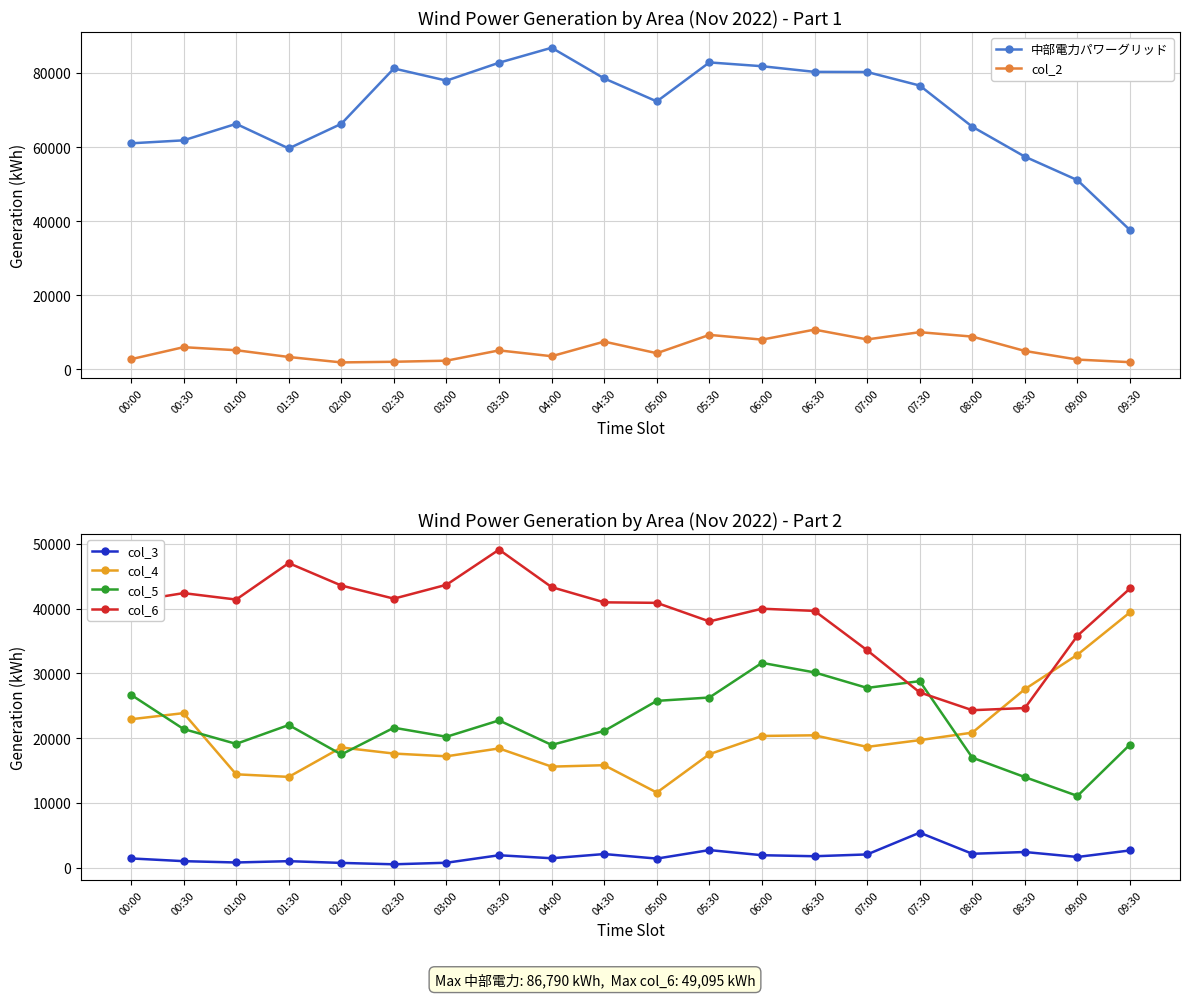

Reading left to right, what are all the values shown in this chart?

中部電力パワーグリッド: 00:00=60995	00:30=61797	01:00=66251	01:30=59612	02:00=66259	02:30=81196	03:00=77918	03:30=82749	04:00=86790	04:30=78508	05:00=72302	05:30=82831	06:00=81807	06:30=80280	07:00=80243	07:30=76587	08:00=65473	08:30=57393	09:00=51051	09:30=37557
col_2: 00:00=2720	00:30=5969	01:00=5150	01:30=3322	02:00=1856	02:30=2031	03:00=2324	03:30=5099	04:00=3529	04:30=7474	05:00=4341	05:30=9287	06:00=8004	06:30=10709	07:00=8063	07:30=10016	08:00=8825	08:30=4949	09:00=2622	09:30=1920
col_3: 00:00=1438	00:30=1016	01:00=812	01:30=1015	02:00=746	02:30=532	03:00=772	03:30=1928	04:00=1464	04:30=2114	05:00=1413	05:30=2725	06:00=1934	06:30=1777	07:00=2054	07:30=5414	08:00=2155	08:30=2429	09:00=1662	09:30=2673
col_4: 00:00=22918	00:30=23863	01:00=14421	01:30=14023	02:00=18561	02:30=17622	03:00=17200	03:30=18414	04:00=15606	04:30=15826	05:00=11602	05:30=17526	06:00=20339	06:30=20441	07:00=18652	07:30=19692	08:00=20852	08:30=27561	09:00=32886	09:30=39424
col_5: 00:00=26698	00:30=21410	01:00=19118	01:30=22027	02:00=17481	02:30=21610	03:00=20216	03:30=22738	04:00=18955	04:30=21115	05:00=25753	05:30=26273	06:00=31622	06:30=30145	07:00=27756	07:30=28798	08:00=16991	08:30=13985	09:00=11085	09:30=19018
col_6: 00:00=41078	00:30=42384	01:00=41391	01:30=47017	02:00=43558	02:30=41529	03:00=43673	03:30=49095	04:00=43309	04:30=40962	05:00=40882	05:30=38016	06:00=39978	06:30=39640	07:00=33566	07:30=27062	08:00=24314	08:30=24647	09:00=35813	09:30=43102